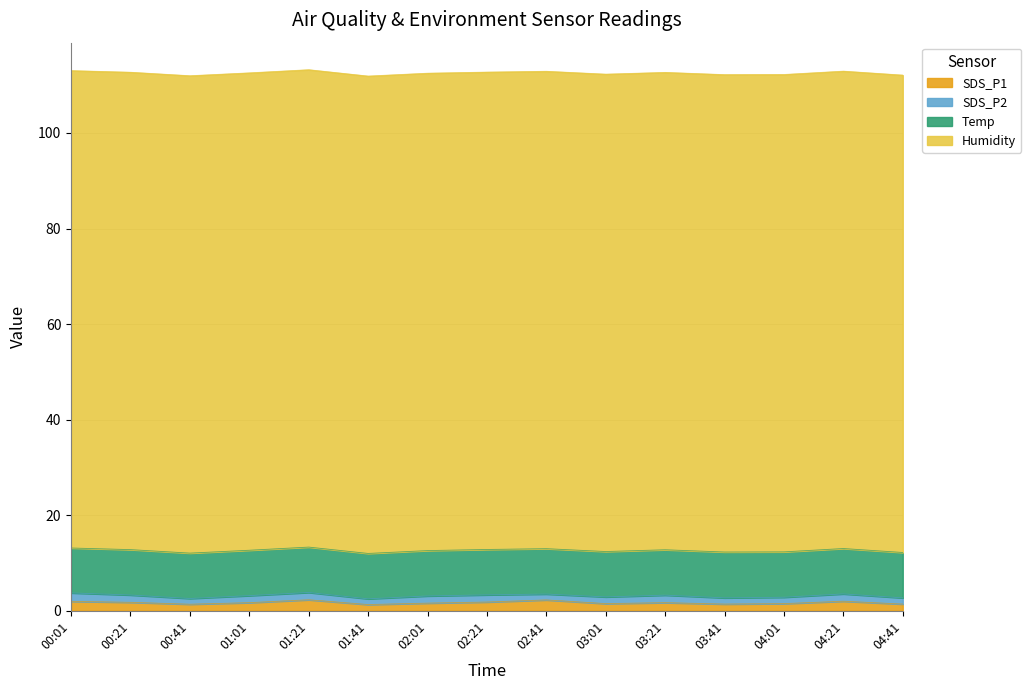

Which category has the highest value in the Humidity series?

00:01